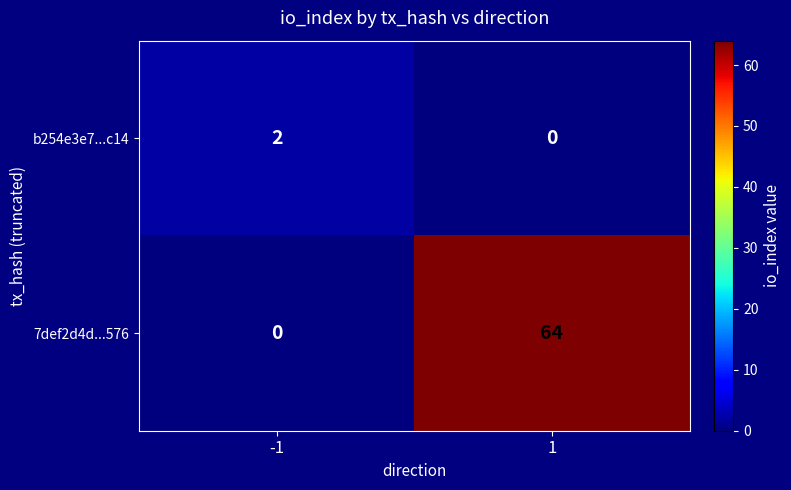

Which series has the widest spread of values?

7def2d4d...576